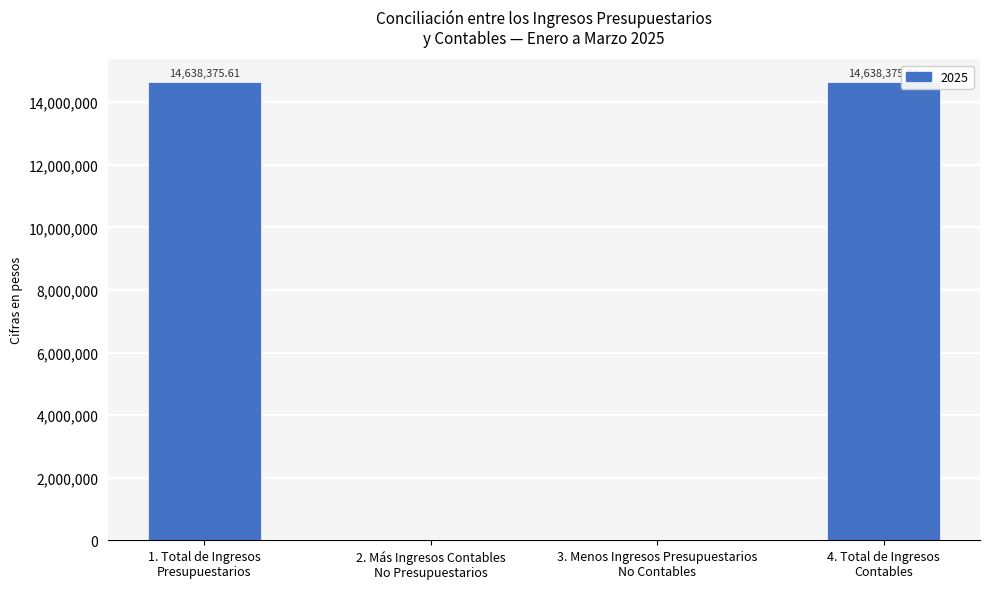

At which category does the chart reach its minimum across all series?

2. Más Ingresos Contables
No Presupuestarios